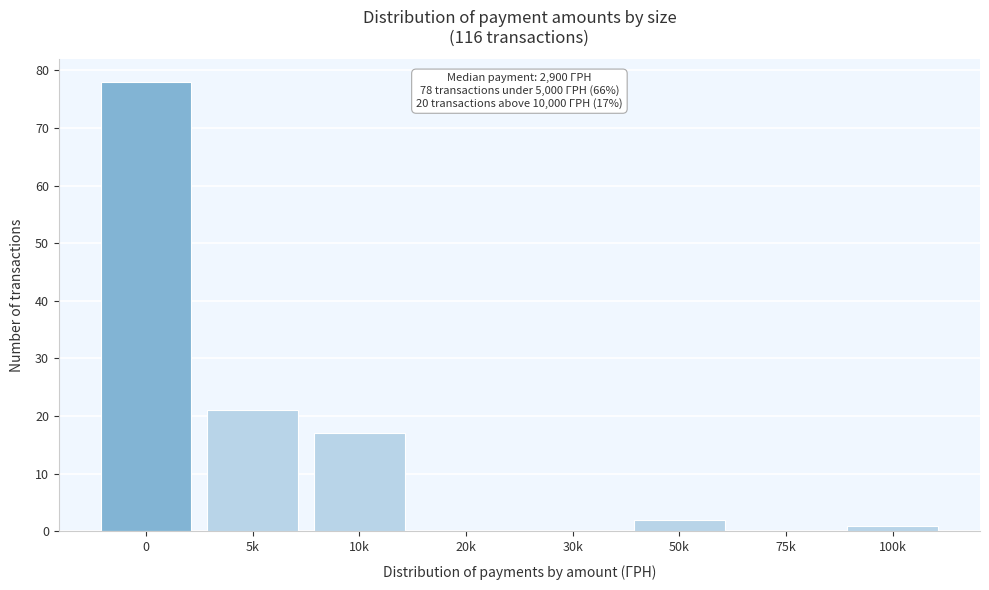

Reading left to right, extract all data points from this chart.

0=78	5k=21	10k=17	20k=0	30k=0	50k=2	75k=0	100k=1